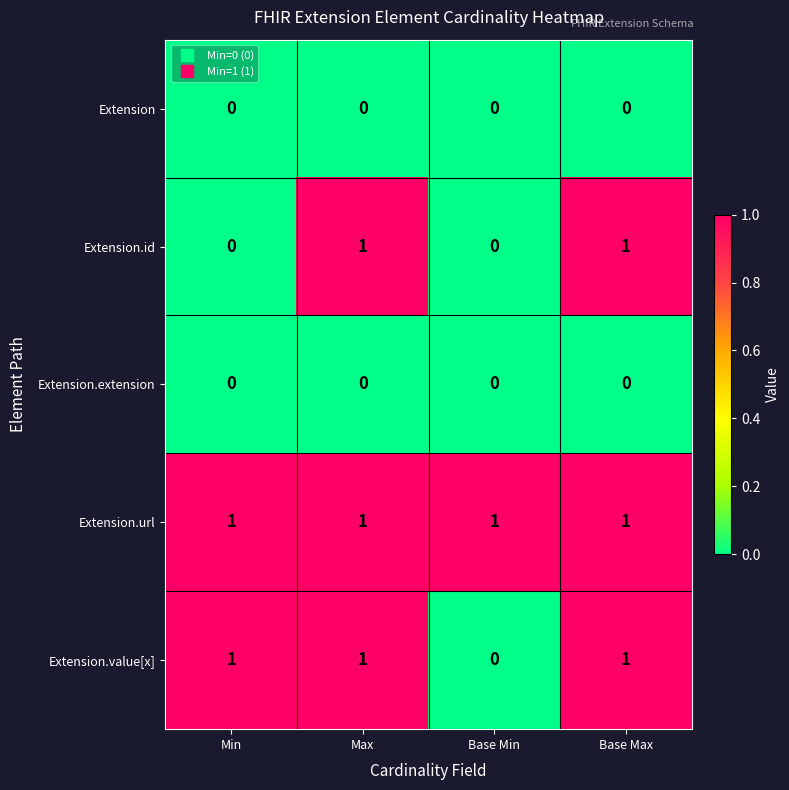

True or false: Extension.id has a value of 0 at Base Min.

True